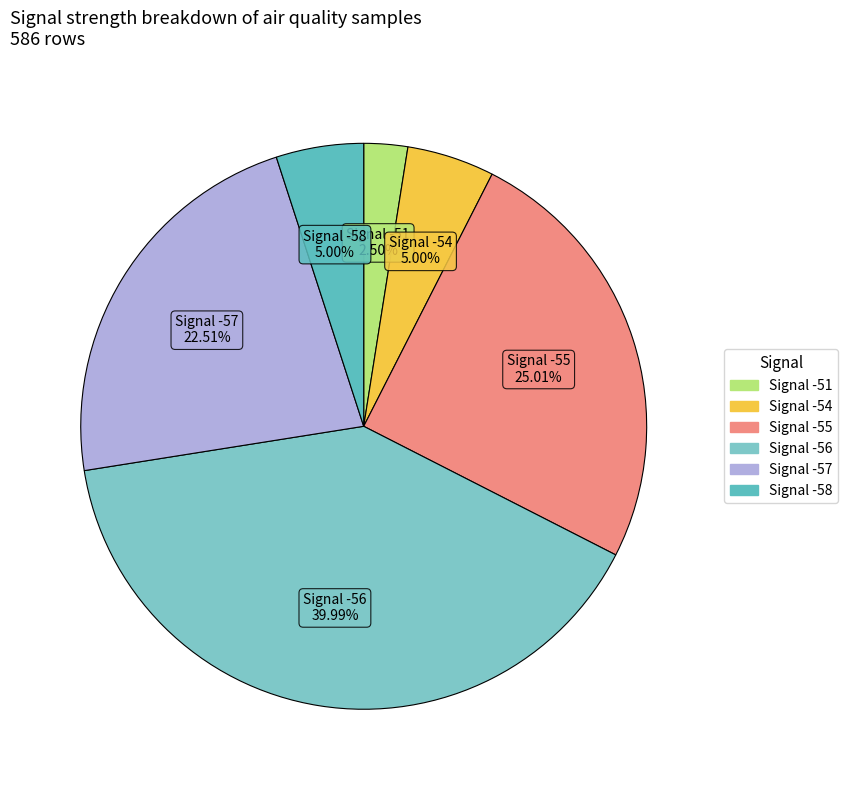

Count the number of slices in the pie.

6